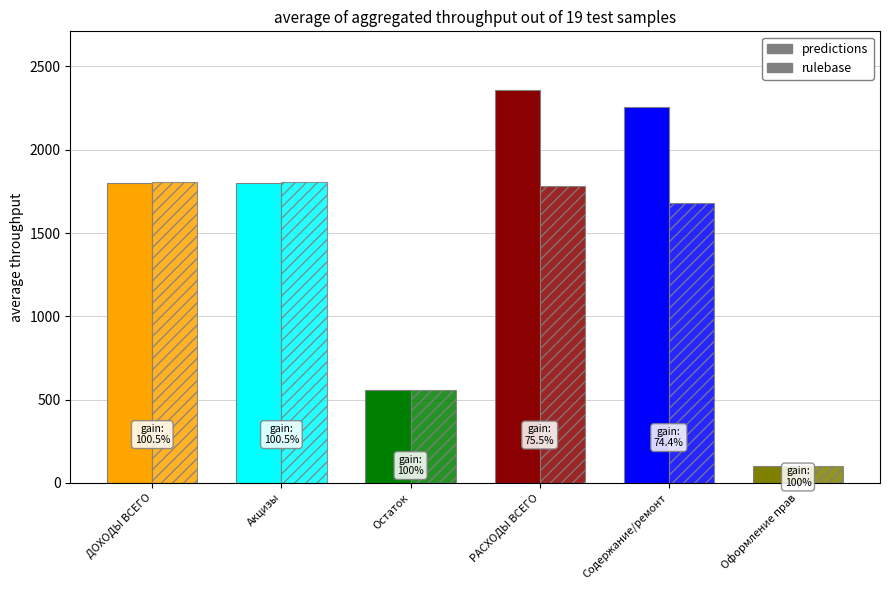

Read the Фактически исполнено value at Остаток.

558.3